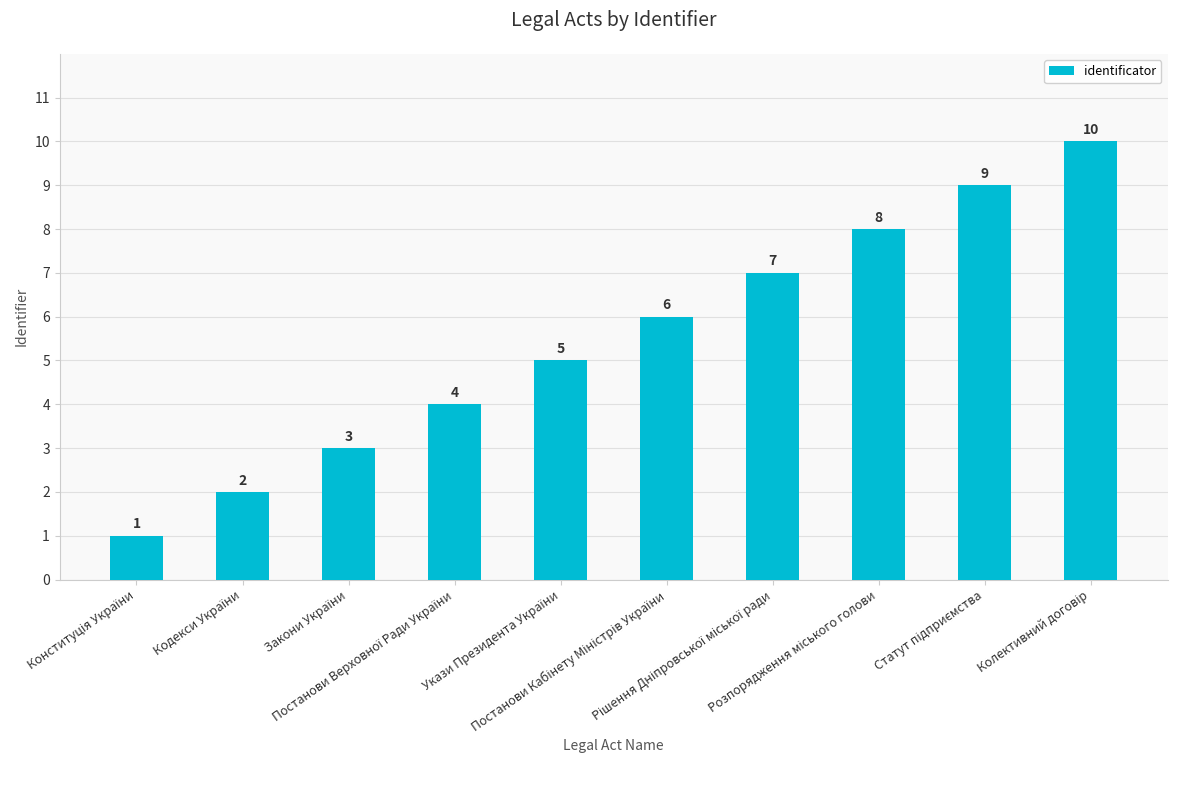

Reading right to left, extract all data points from this chart.

10	9	8	7	6	5	4	3	2	1